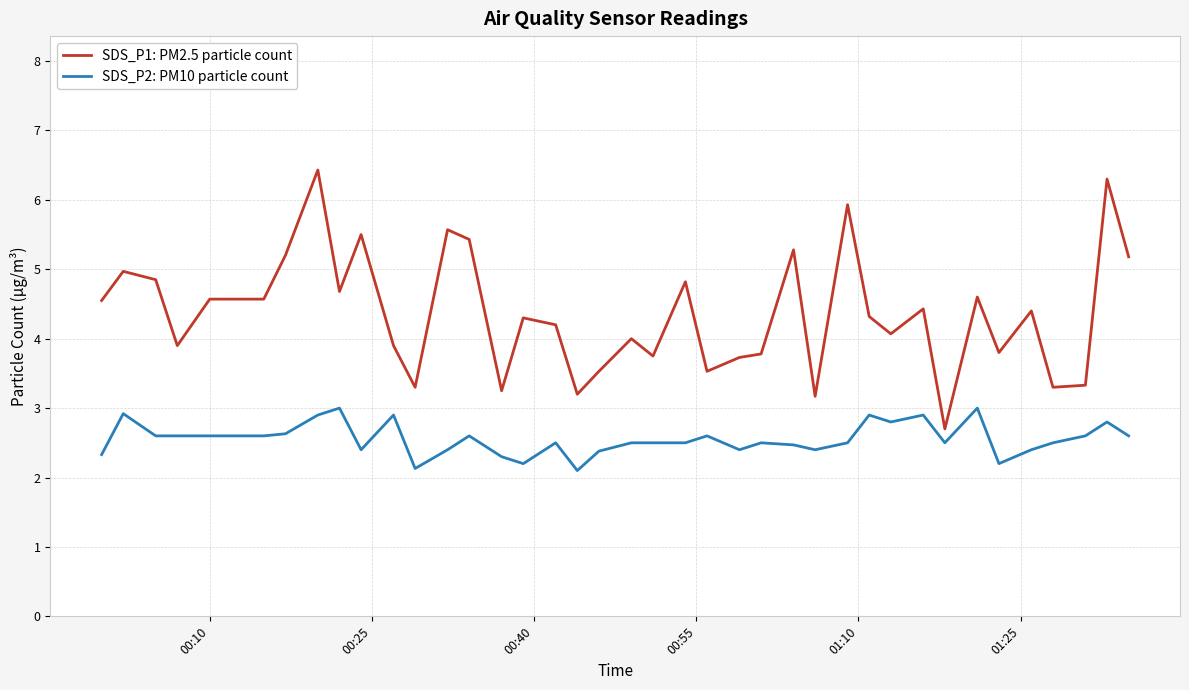

Which series has the widest spread of values?

SDS_P1: PM2.5 particle count